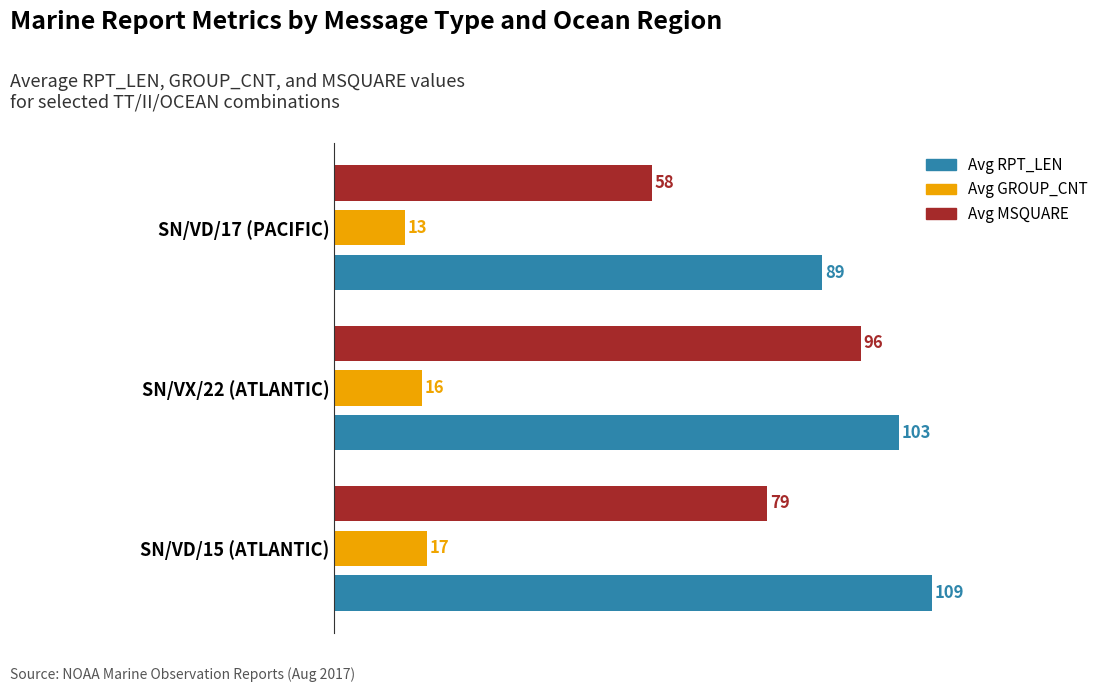

List the labels in order of Avg GROUP_CNT value, smallest first.

SN/VD/17 (PACIFIC), SN/VX/22 (ATLANTIC), SN/VD/15 (ATLANTIC)